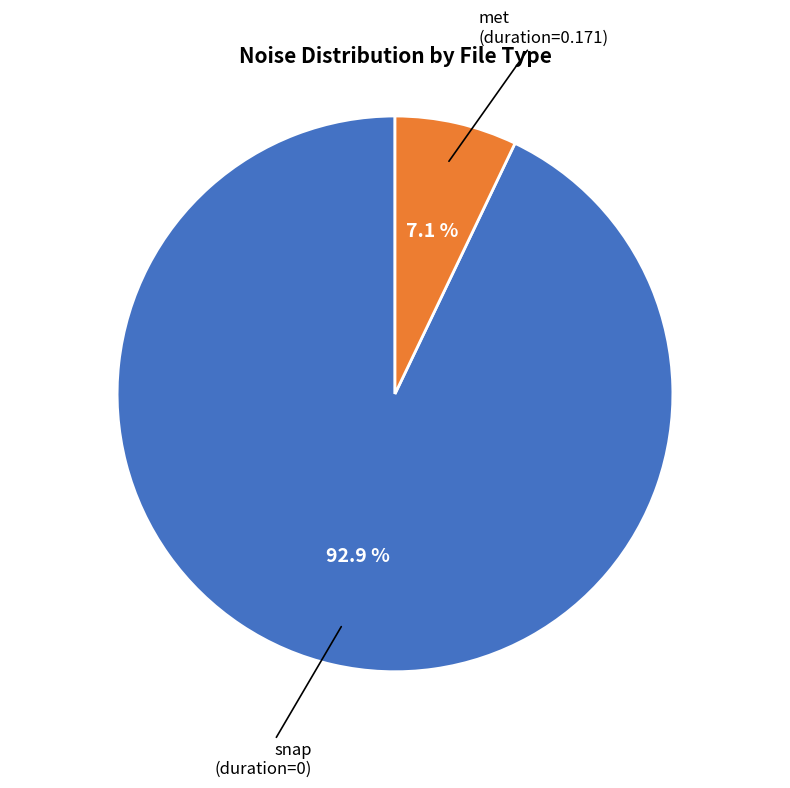

Is there any slice that represents more than half of the pie?

Yes